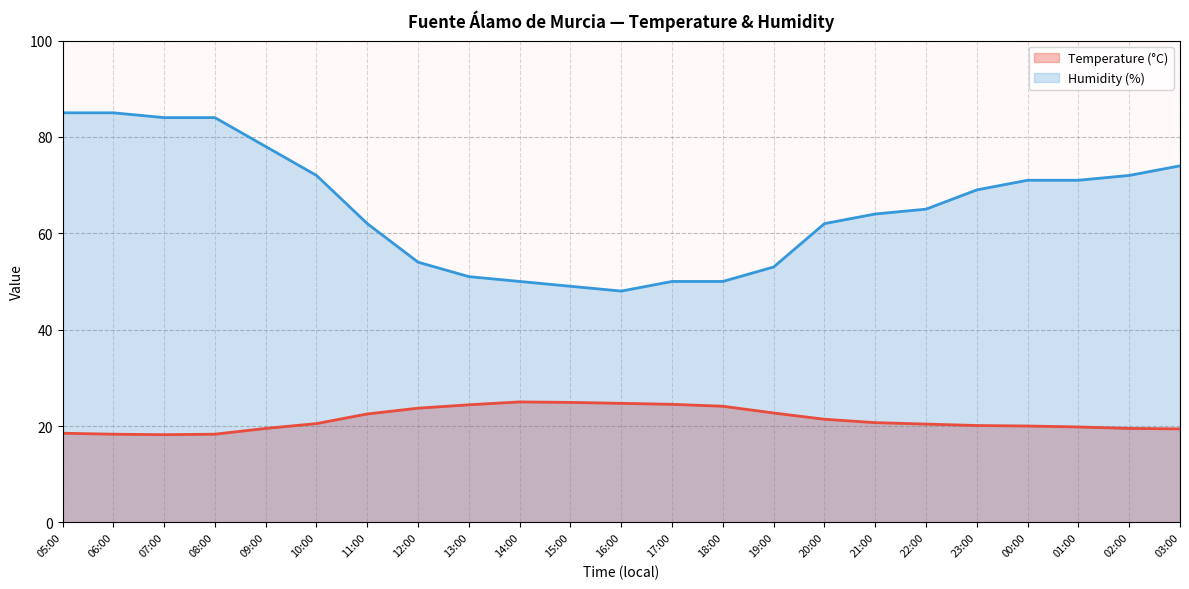

Reading left to right, list all the values displayed in this chart.

Temperature (°C): 18.5	18.3	18.2	18.3	19.5	20.5	22.5	23.7	24.4	25.0	24.9	24.7	24.5	24.1	22.7	21.4	20.7	20.4	20.1	20.0	19.8	19.5	19.4
Humidity (%): 85.0	85.0	84.0	84.0	78.0	72.0	62.0	54.0	51.0	50.0	49.0	48.0	50.0	50.0	53.0	62.0	64.0	65.0	69.0	71.0	71.0	72.0	74.0